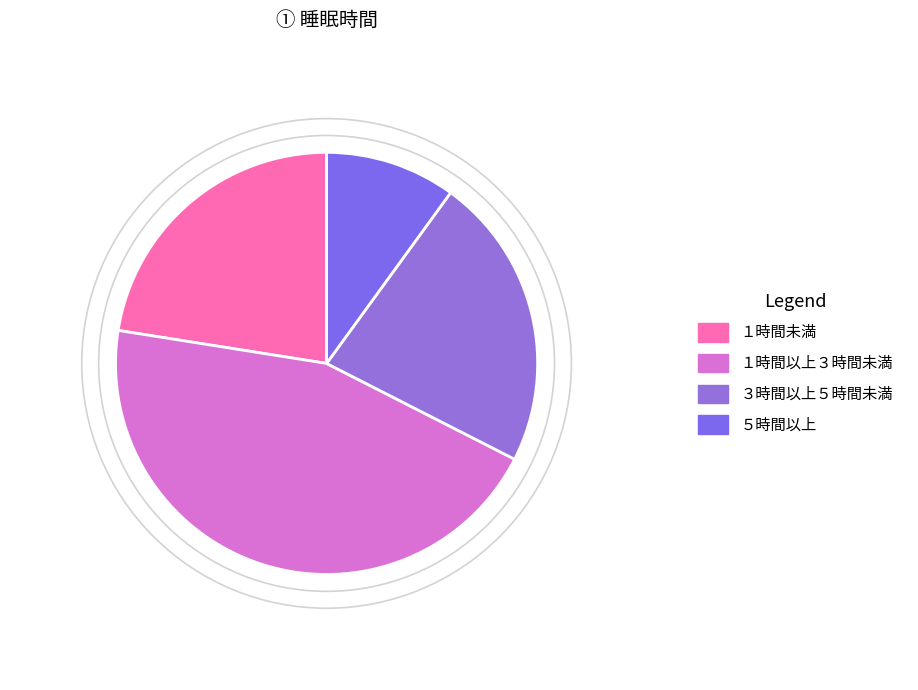

What percentage do ３時間以上５時間未満 and １時間未満 together represent?

45.0%